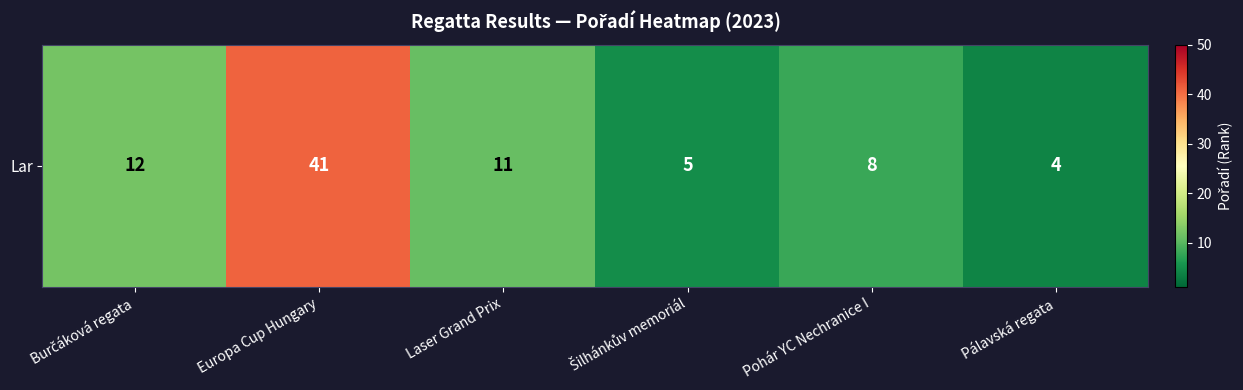

What is the smallest value displayed?

4